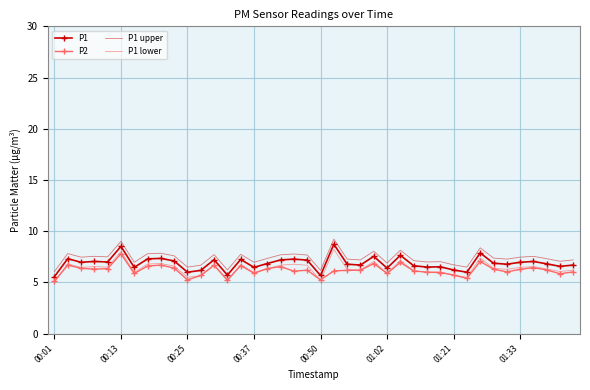

What is the greatest value displayed?

9.2